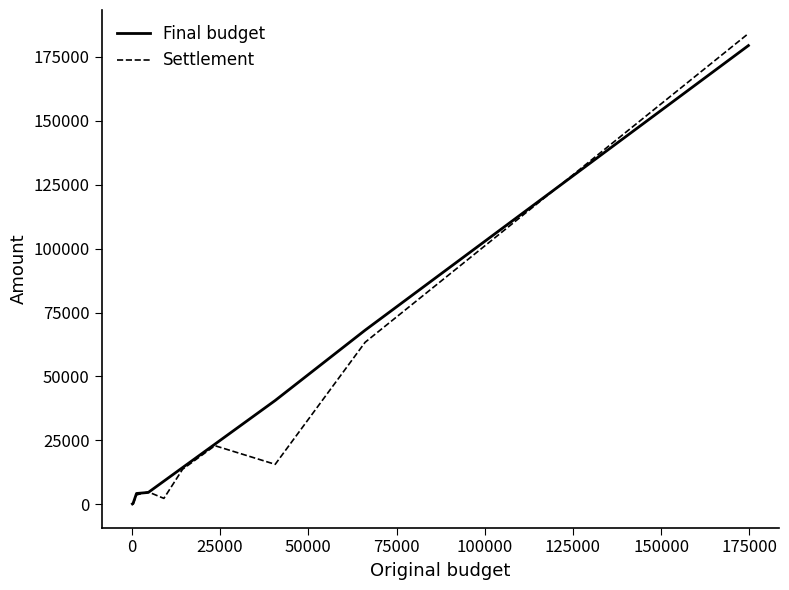

What is the highest value of the Final budget series?

179391